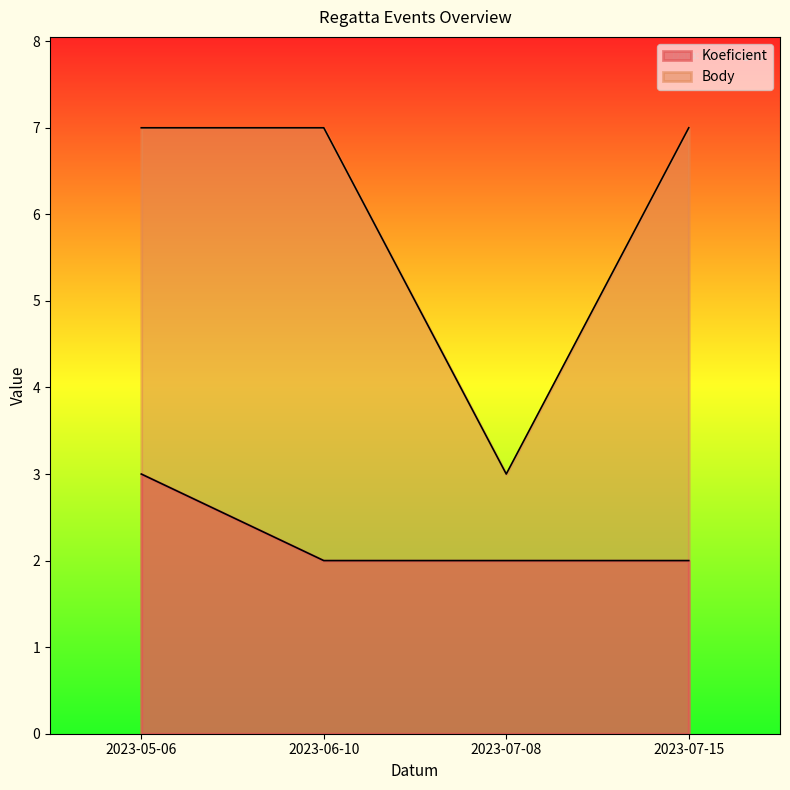

True or false: Koeficient and Body cross at least once.

False